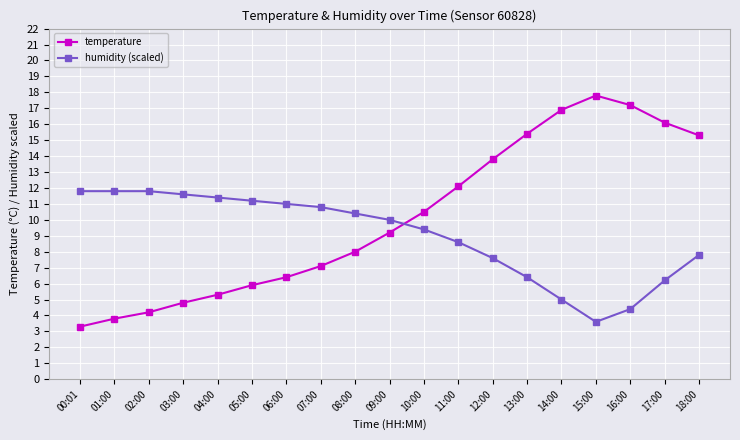

What is the average value of the temperature series?

10.2